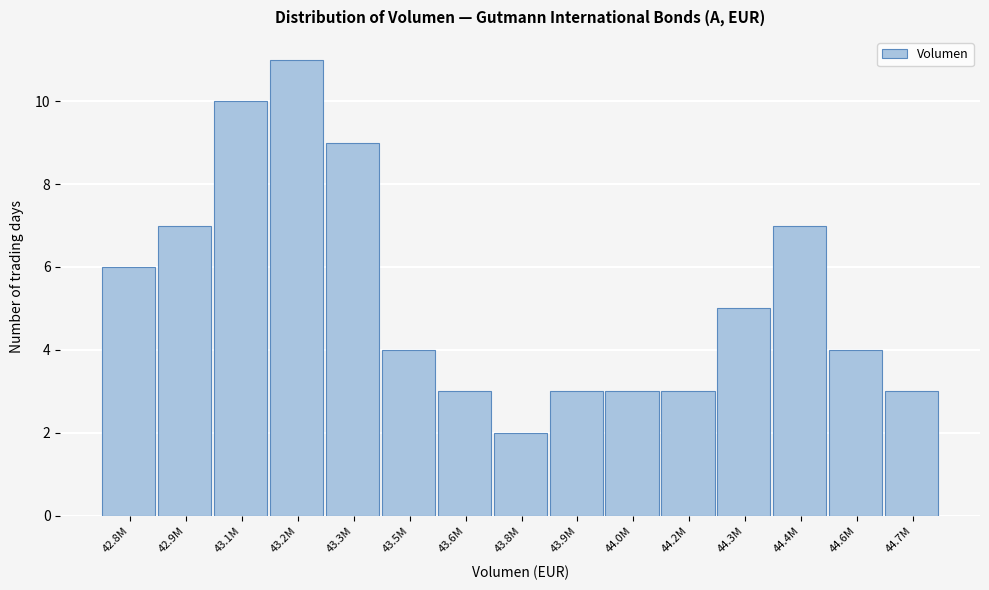

Reading right to left, transcribe all the data shown in this chart.

44.7M=3	44.6M=4	44.4M=7	44.3M=5	44.2M=3	44.0M=3	43.9M=3	43.8M=2	43.6M=3	43.5M=4	43.3M=9	43.2M=11	43.1M=10	42.9M=7	42.8M=6